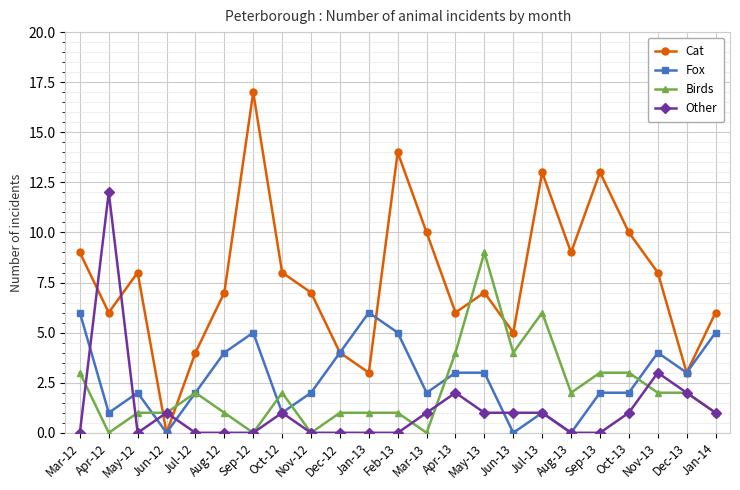

Which series has the widest spread of values?

Cat